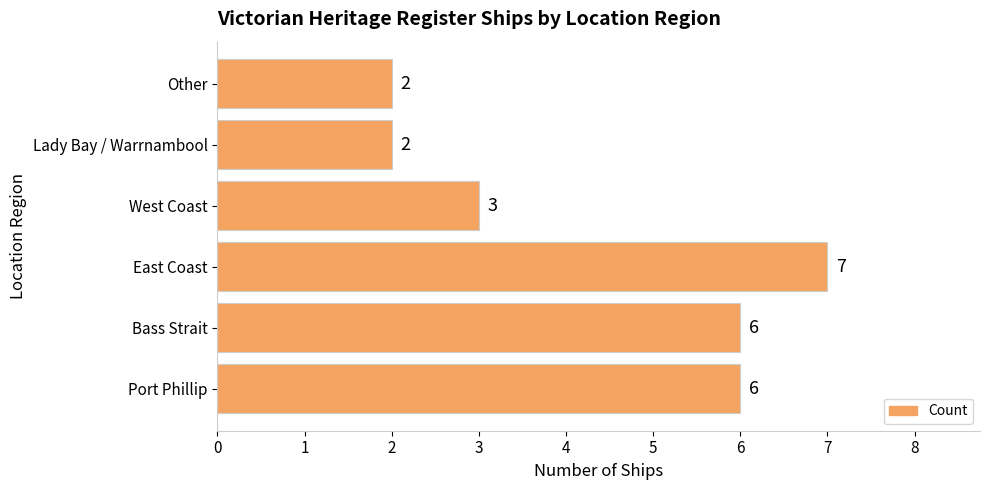

Which label corresponds to the largest value in the chart?

East Coast